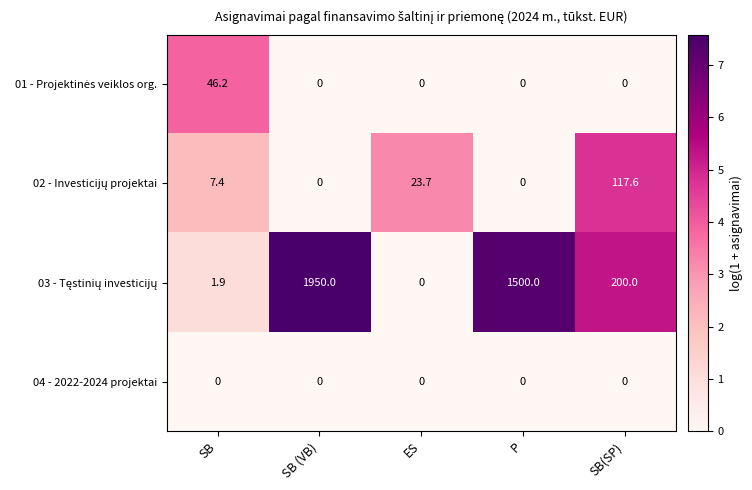

What is the spread (max minus min) of values at SB (VB)?

1950.0